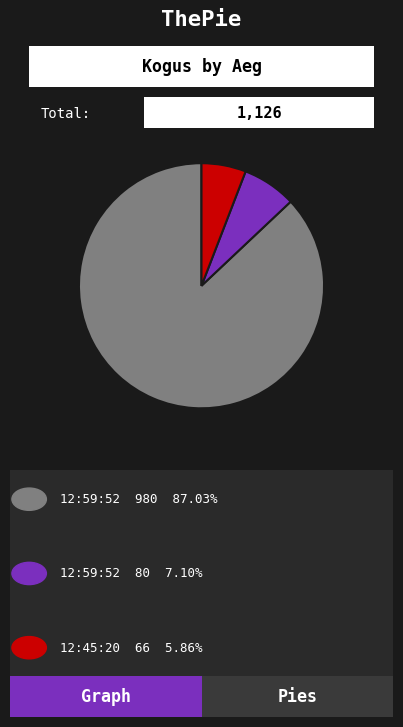

Is there any slice that represents more than half of the pie?

Yes